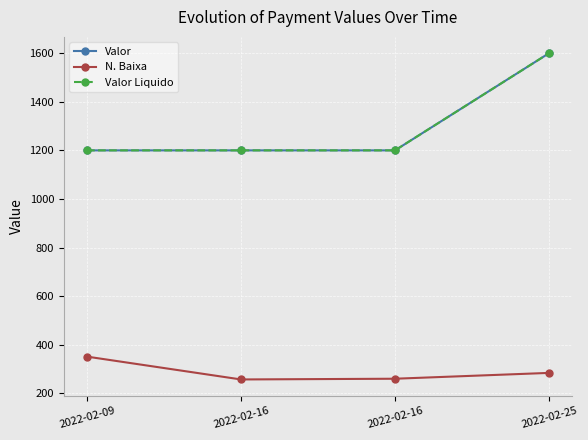

True or false: Valor Liquido has more than 2 points higher than both neighbors.

False